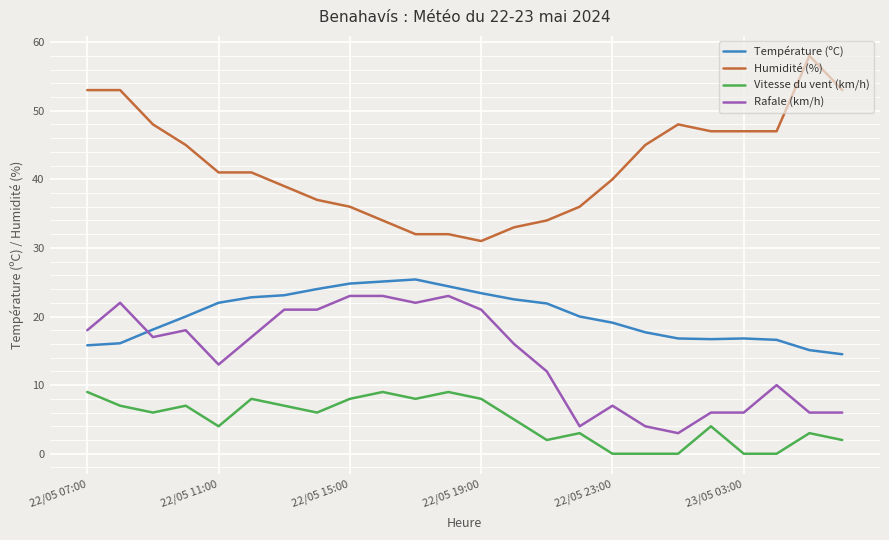

True or false: Rafale (km/h) and Humidité (%) intersect in this chart.

False